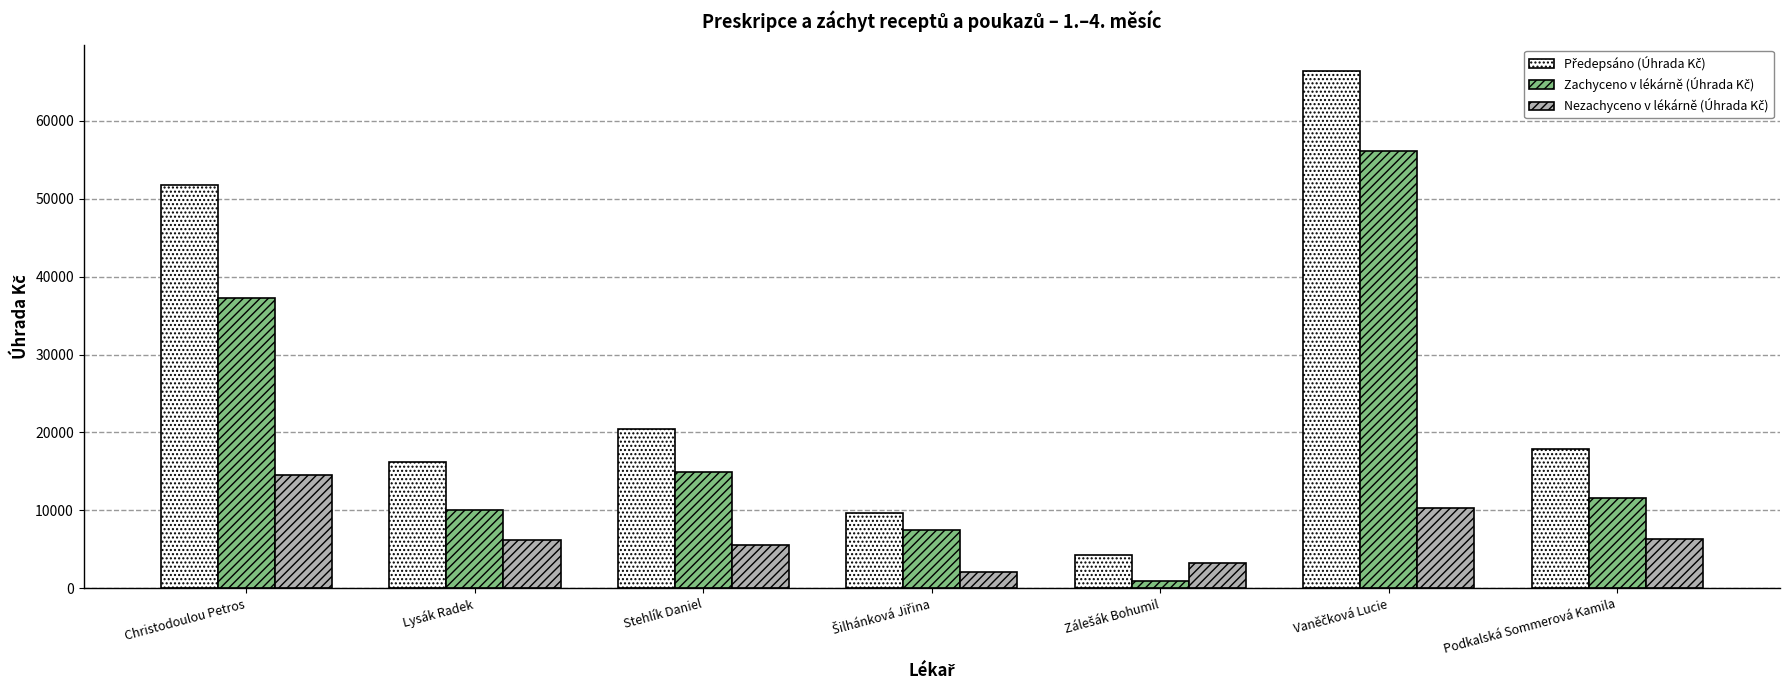

What is the spread (max minus min) of values at Lysák Radek?

10084.7